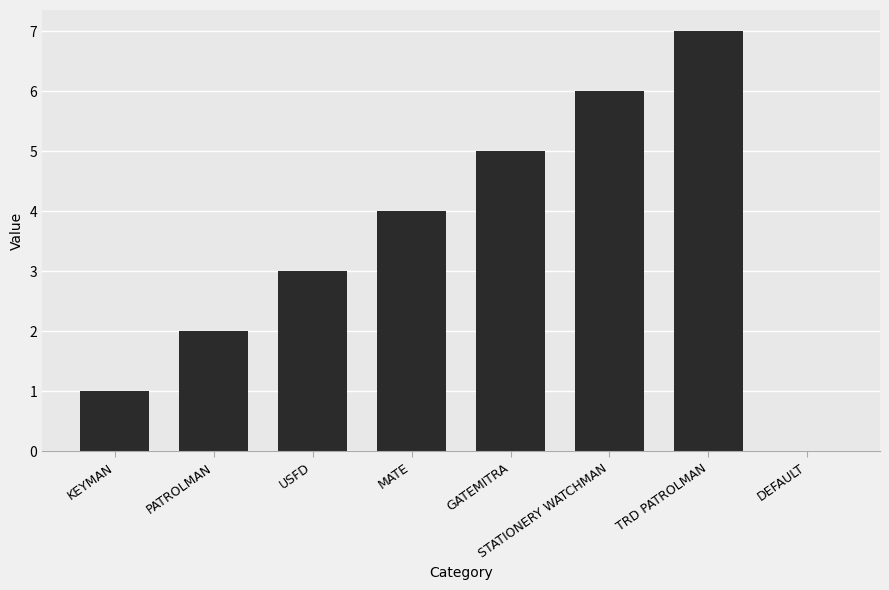

What is the approximate value at TRD PATROLMAN?

7